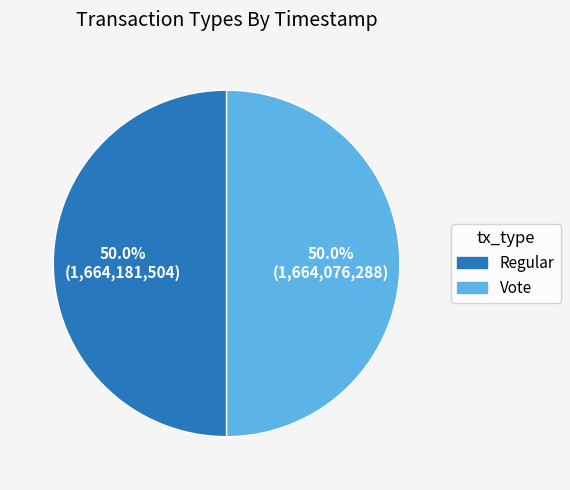

The Vote slice represents 50% of the pie. True or false?

True